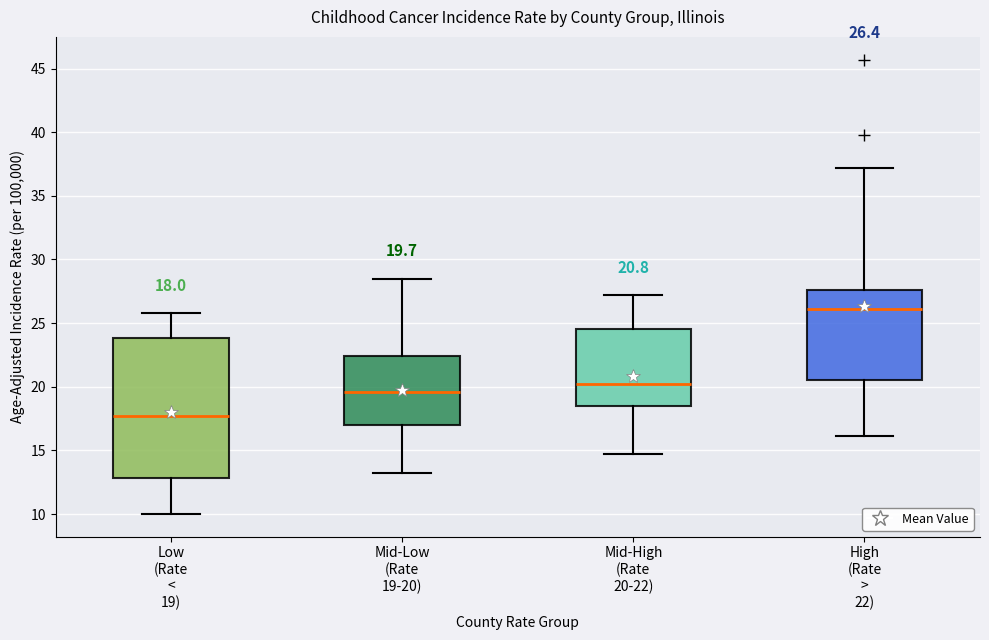

Comparing the boxes themselves (not the whiskers), which one is the tallest?

Low (Rate < 19)